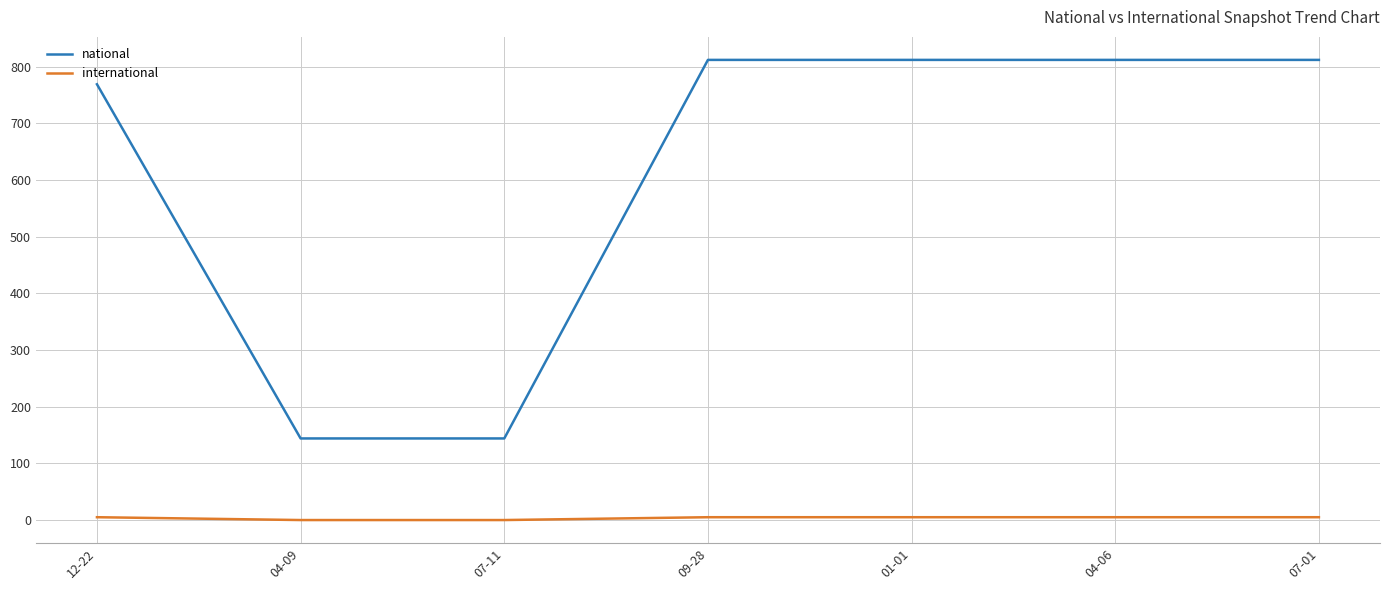

What is the difference between the highest and lowest values at 12-22?

764